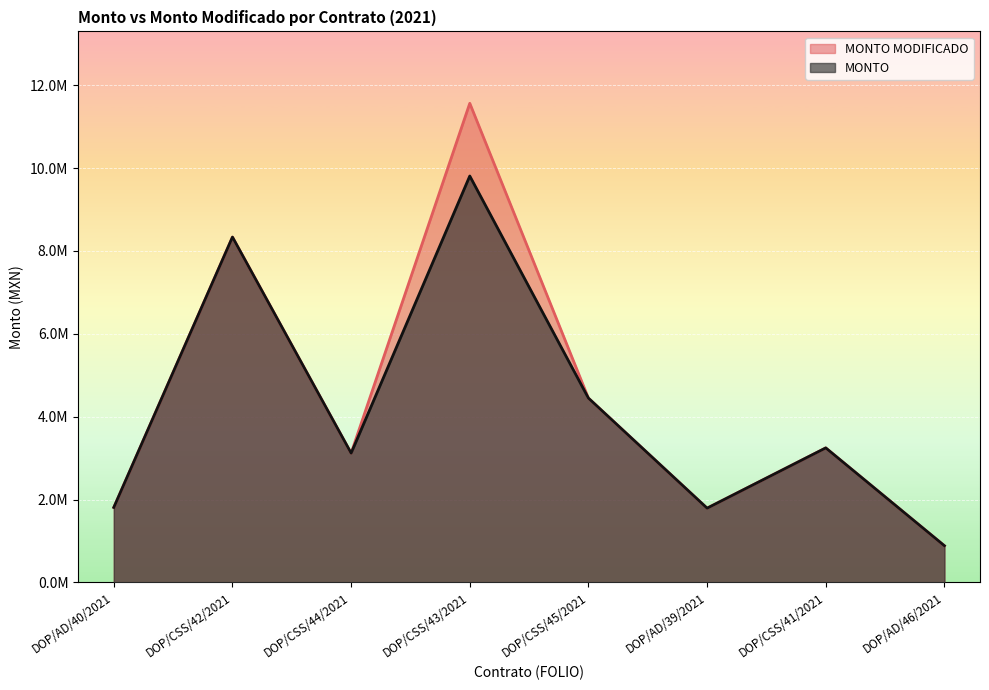

What is the total value across all series at DOP/CSS/44/2021?

6240686.5